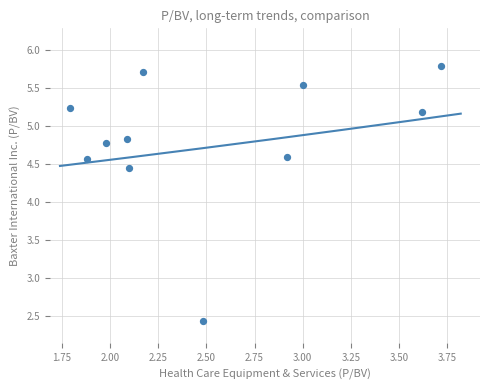

What is the average Y value?

4.8